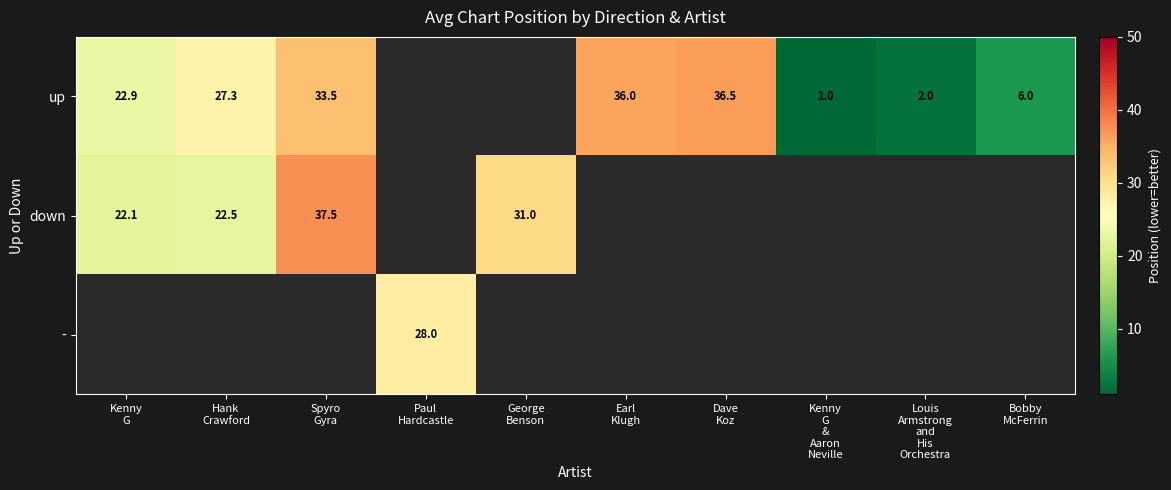

What is the highest value of the down series?

37.5